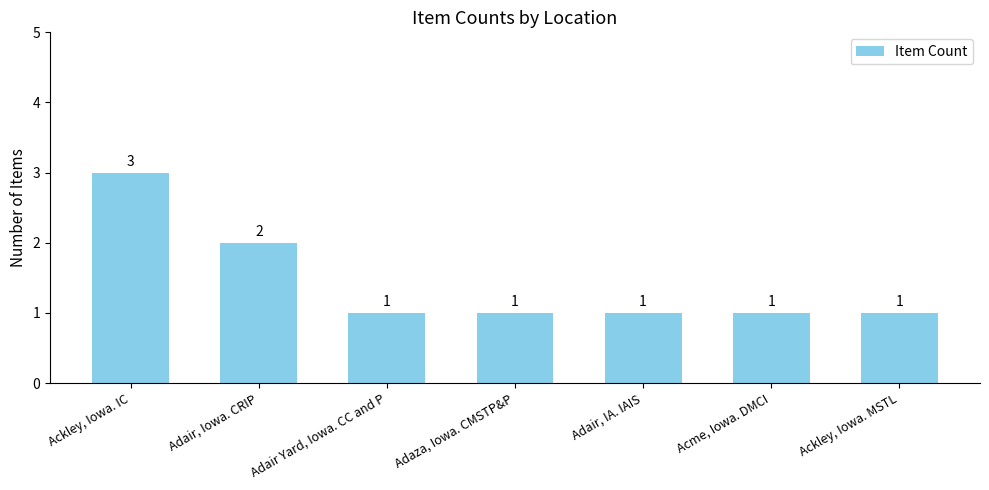

Reading right to left, list all the values displayed in this chart.

Ackley, Iowa. MSTL=1	Acme, Iowa. DMCI=1	Adair, IA. IAIS=1	Adaza, Iowa. CMSTP&P=1	Adair Yard, Iowa. CC and P=1	Adair, Iowa. CRIP=2	Ackley, Iowa. IC=3